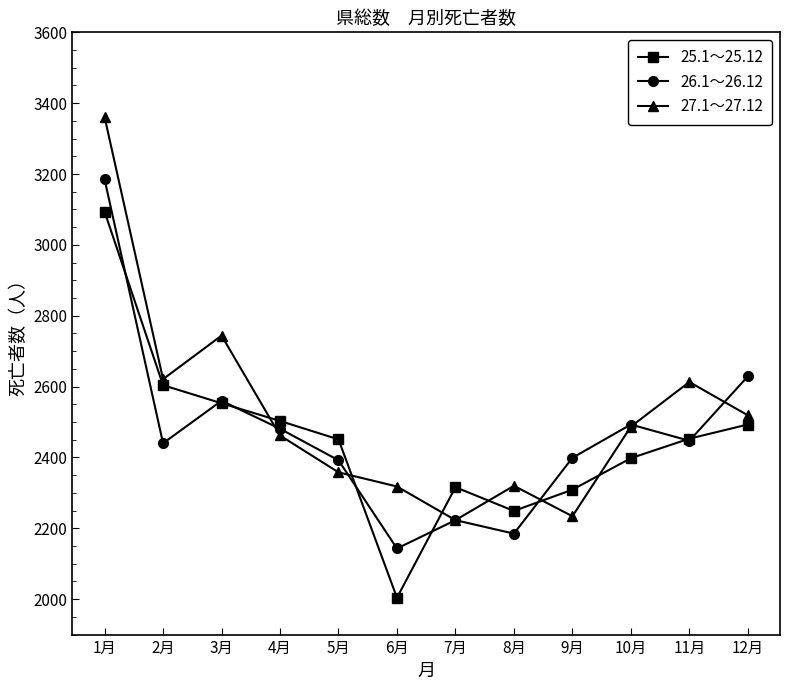

The 26.1～26.12 series shows 679 at 3月. True or false?

False